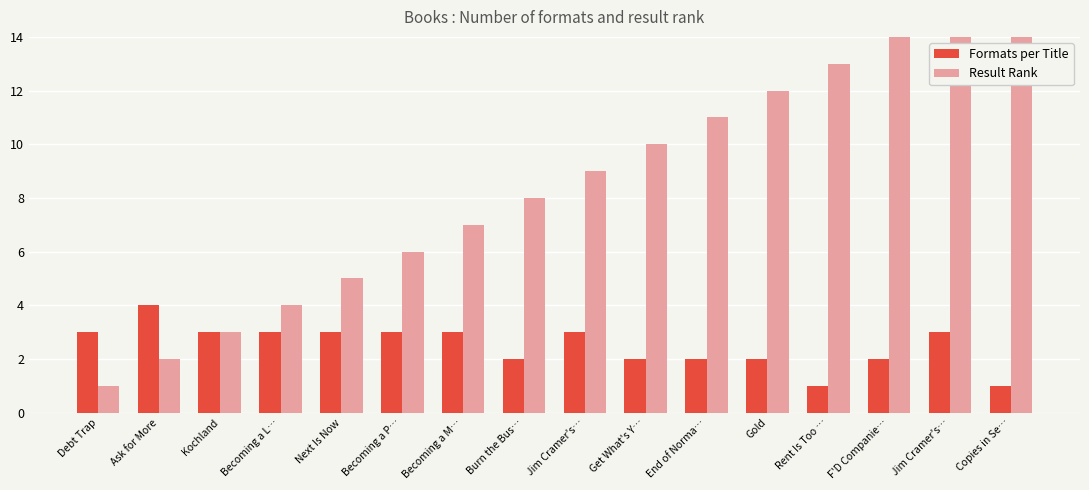

Does the chart contain stacked bars?

No